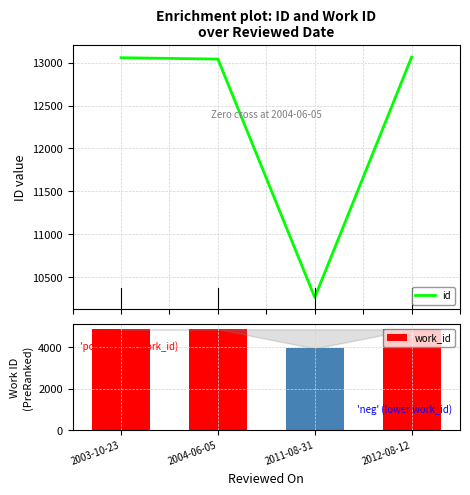

What position from the left is 2003-10-23?

1